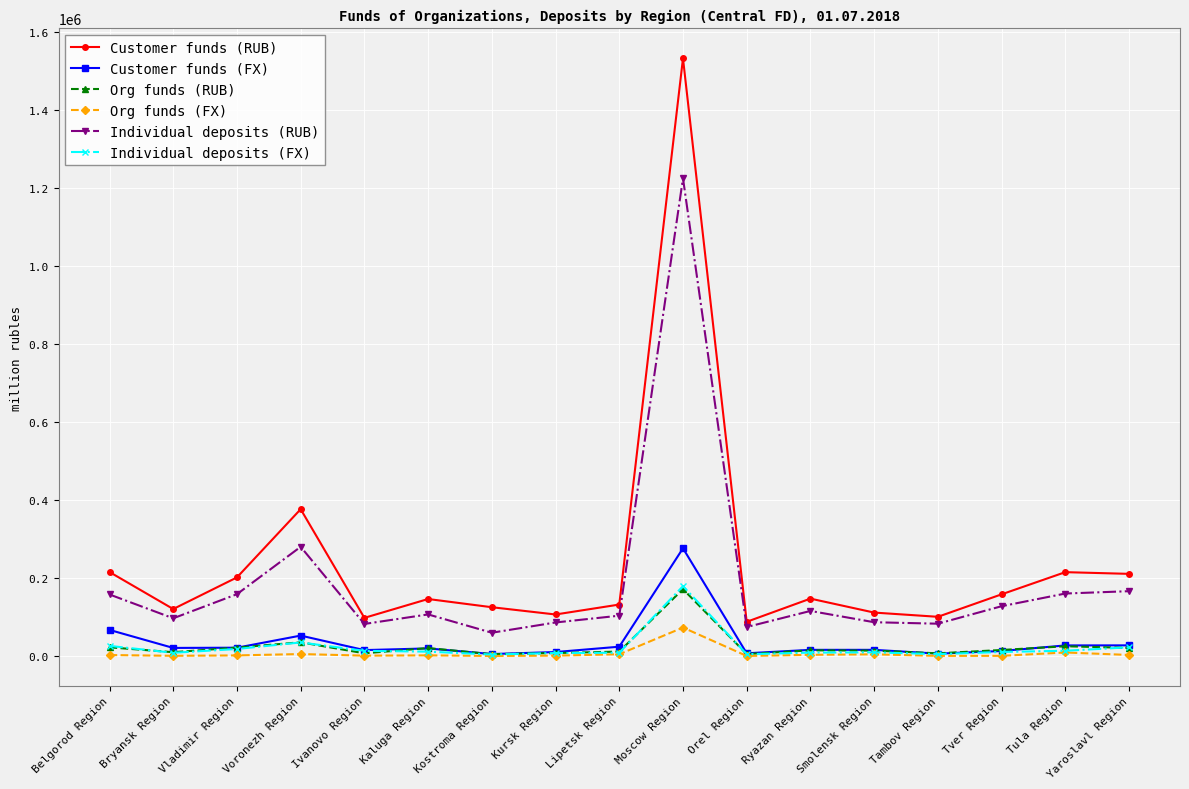

True or false: Customer funds (FX) has a value of 27671 at Tula Region.

True